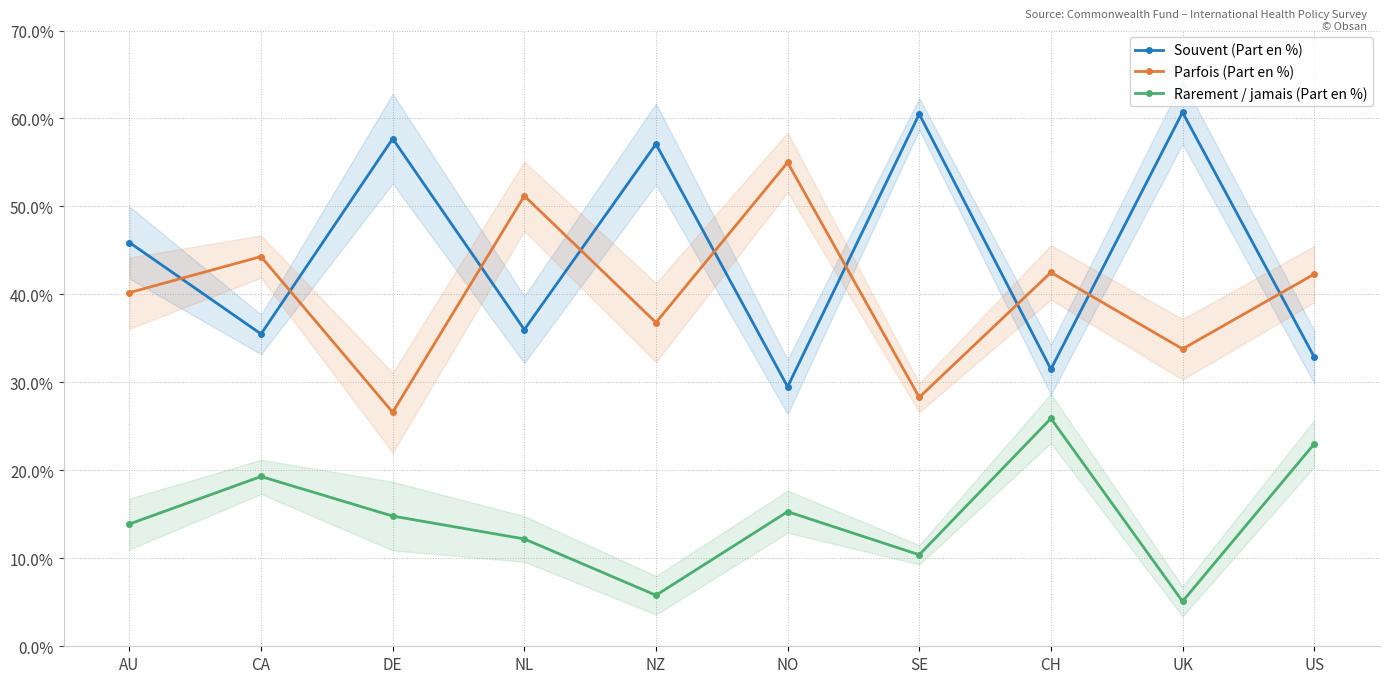

At DE, list the series in order from largest to smallest.

Souvent (Part en %), Parfois (Part en %), Rarement / jamais (Part en %)